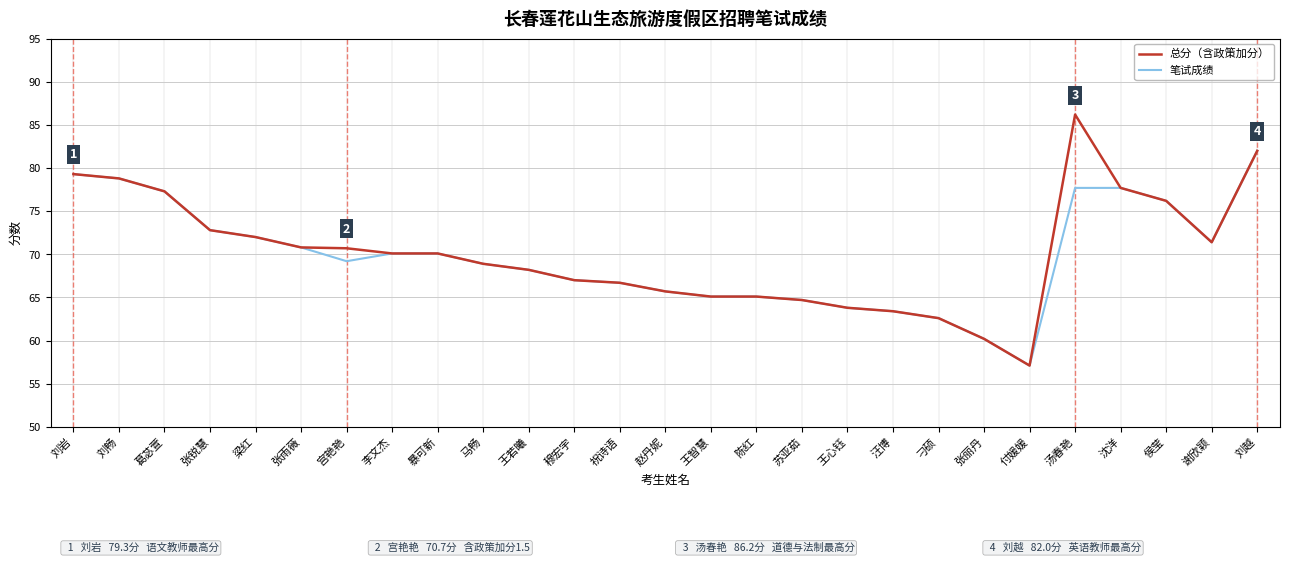

Is the value of 总分（含政策加分） at 付媛媛 greater than the value of 笔试成绩 at 侯莹?

No